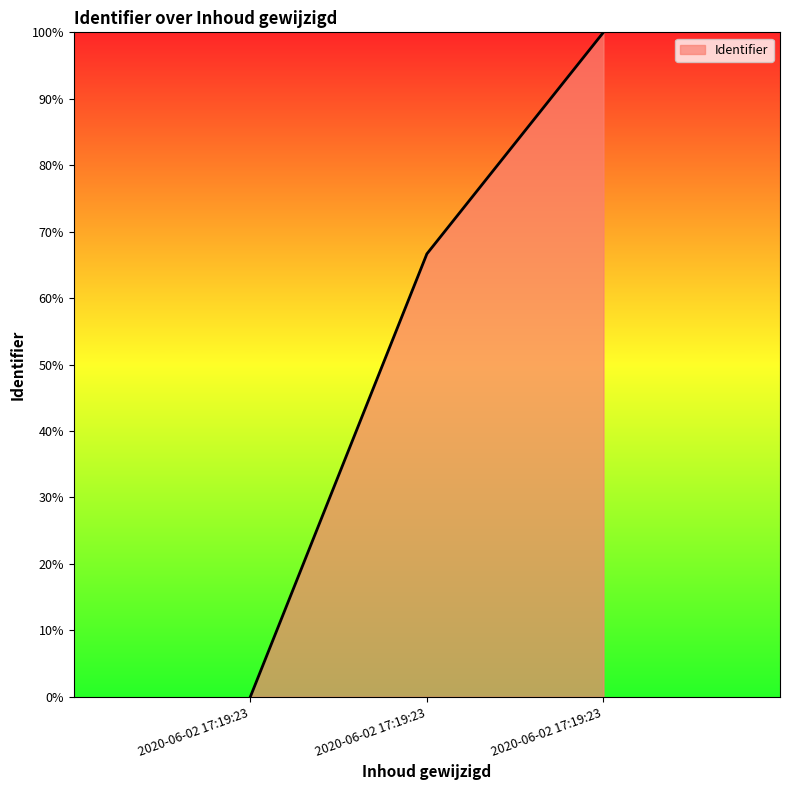

List the labels in order of value, largest first.

2020-06-02 17:19:23, 2020-06-02 17:19:23, 2020-06-02 17:19:23